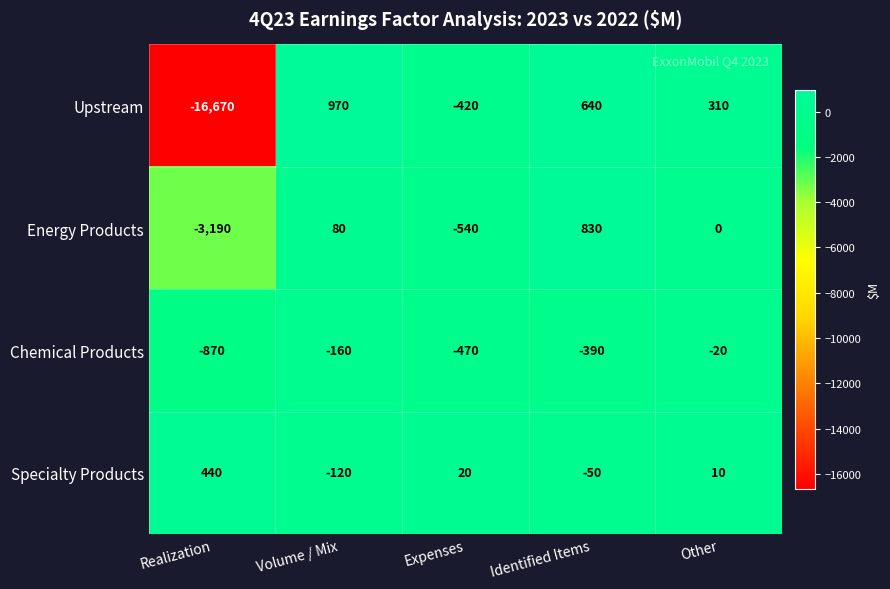

The Chemical Products series shows -20 at Other. True or false?

True